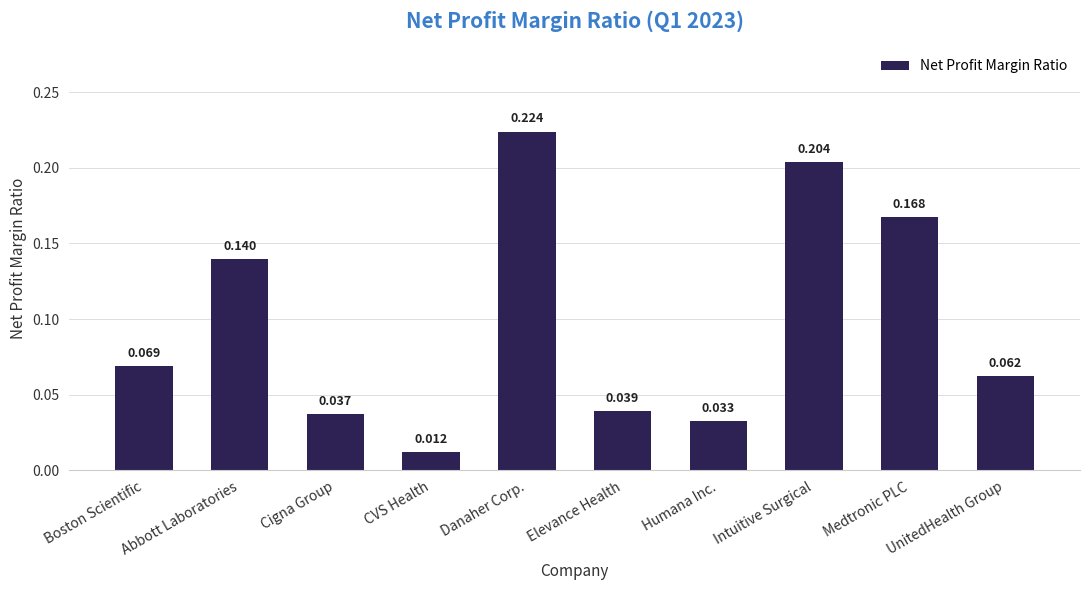

List the labels in order of value, smallest first.

CVS Health, Humana Inc., Cigna Group, Elevance Health, UnitedHealth Group, Boston Scientific, Abbott Laboratories, Medtronic PLC, Intuitive Surgical, Danaher Corp.